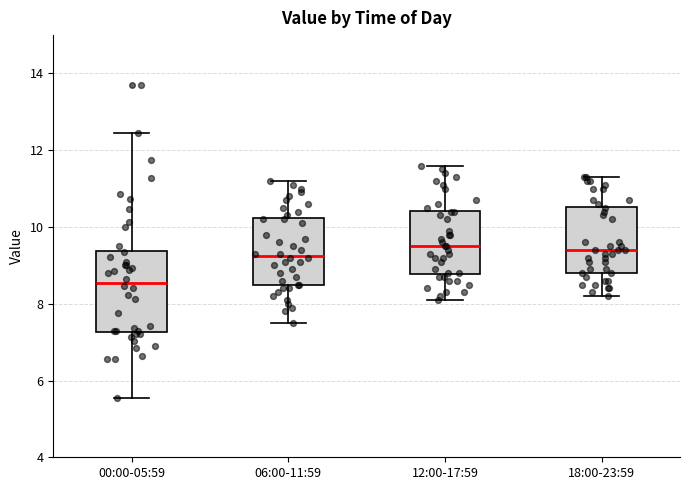

Which box's median line is the lowest?

00:00-05:59